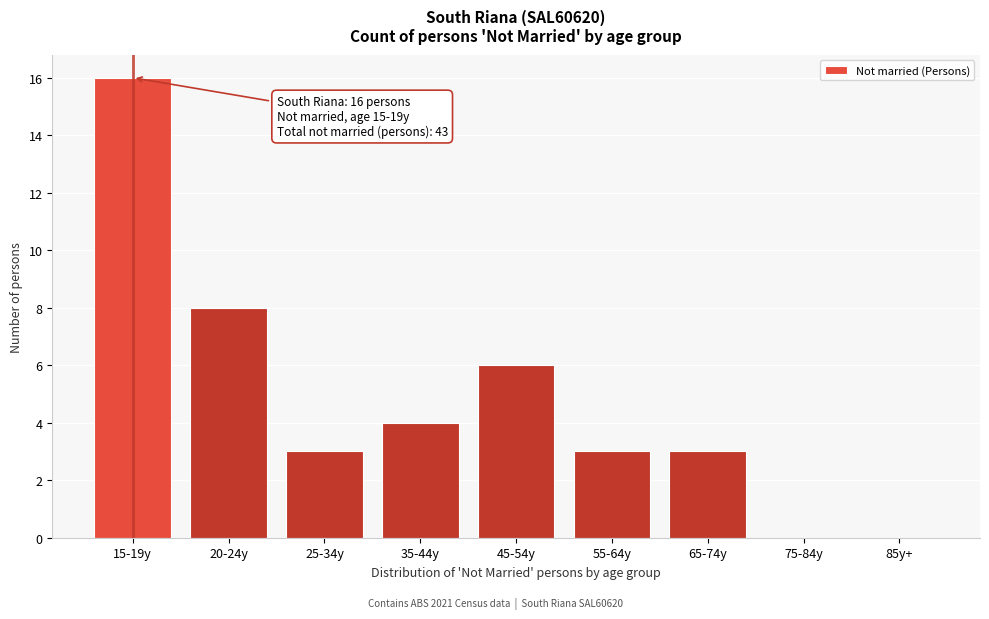

Reading left to right, transcribe all the data shown in this chart.

15-19y=16	20-24y=8	25-34y=3	35-44y=4	45-54y=6	55-64y=3	65-74y=3	75-84y=0	85y+=0